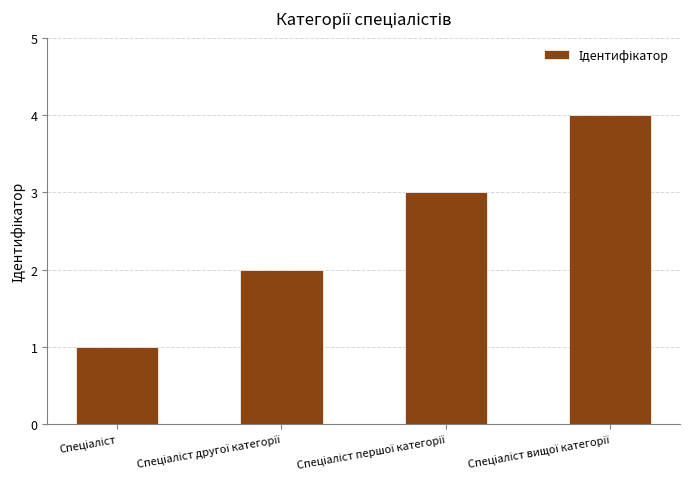

What is the greatest value displayed?

4